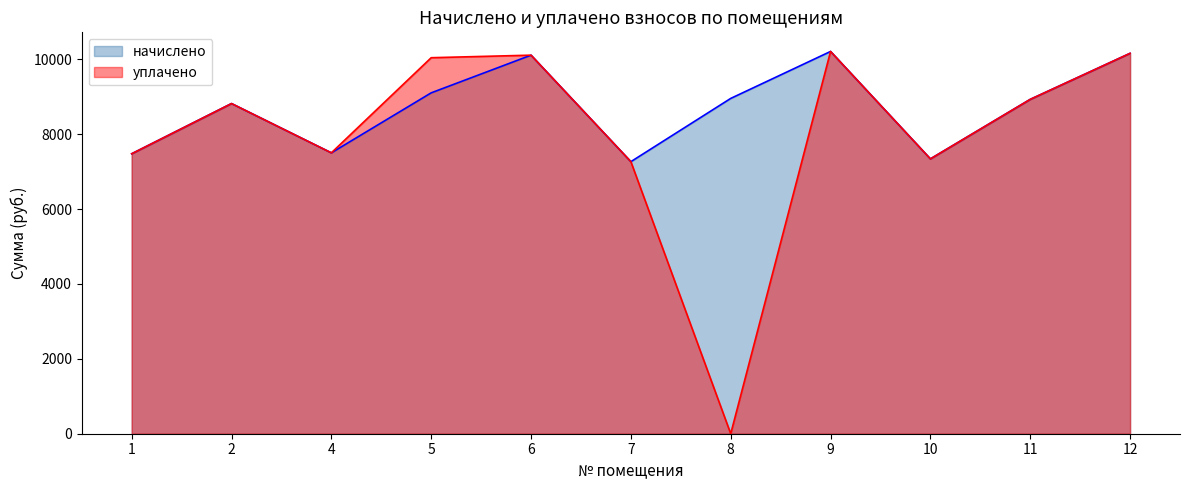

In уплачено, how many points are higher than both neighbors (excluding endpoints)?

3